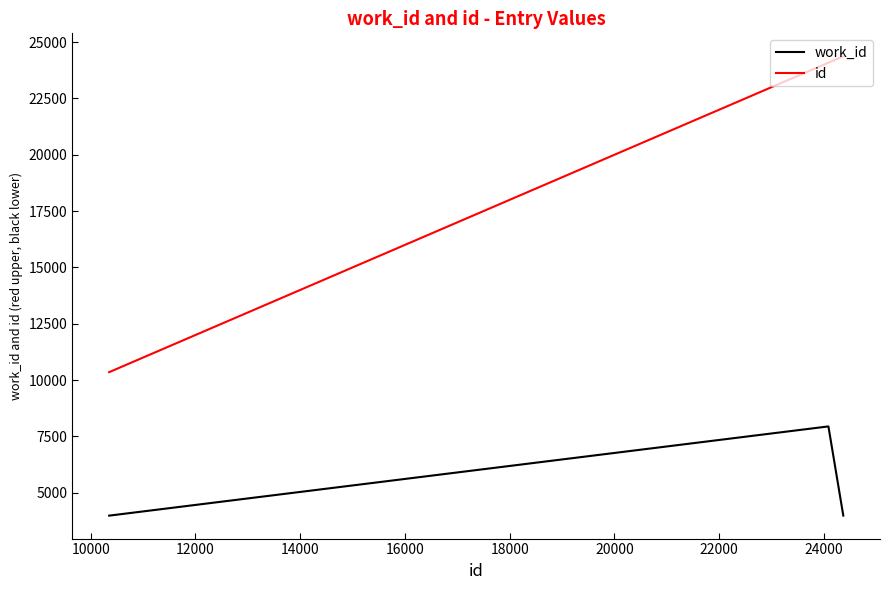

What is the average value of the id series?

17292